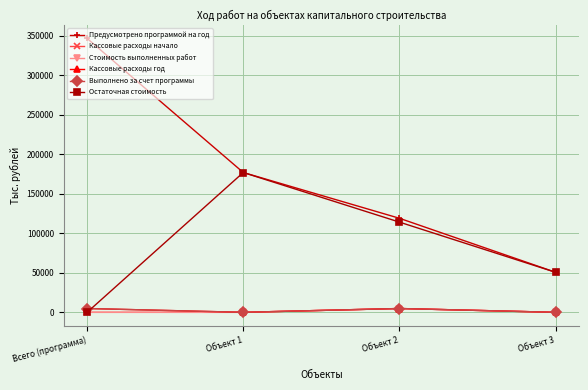

Does the chart have visible grid lines?

Yes